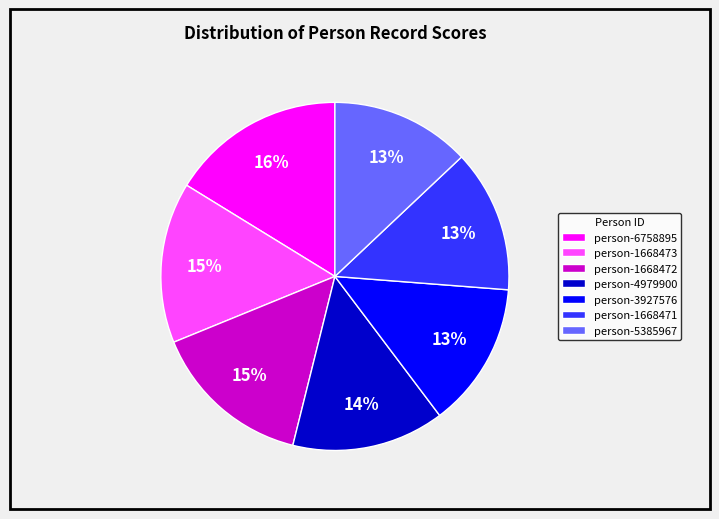

Is person-5385967 the majority of the pie?

No